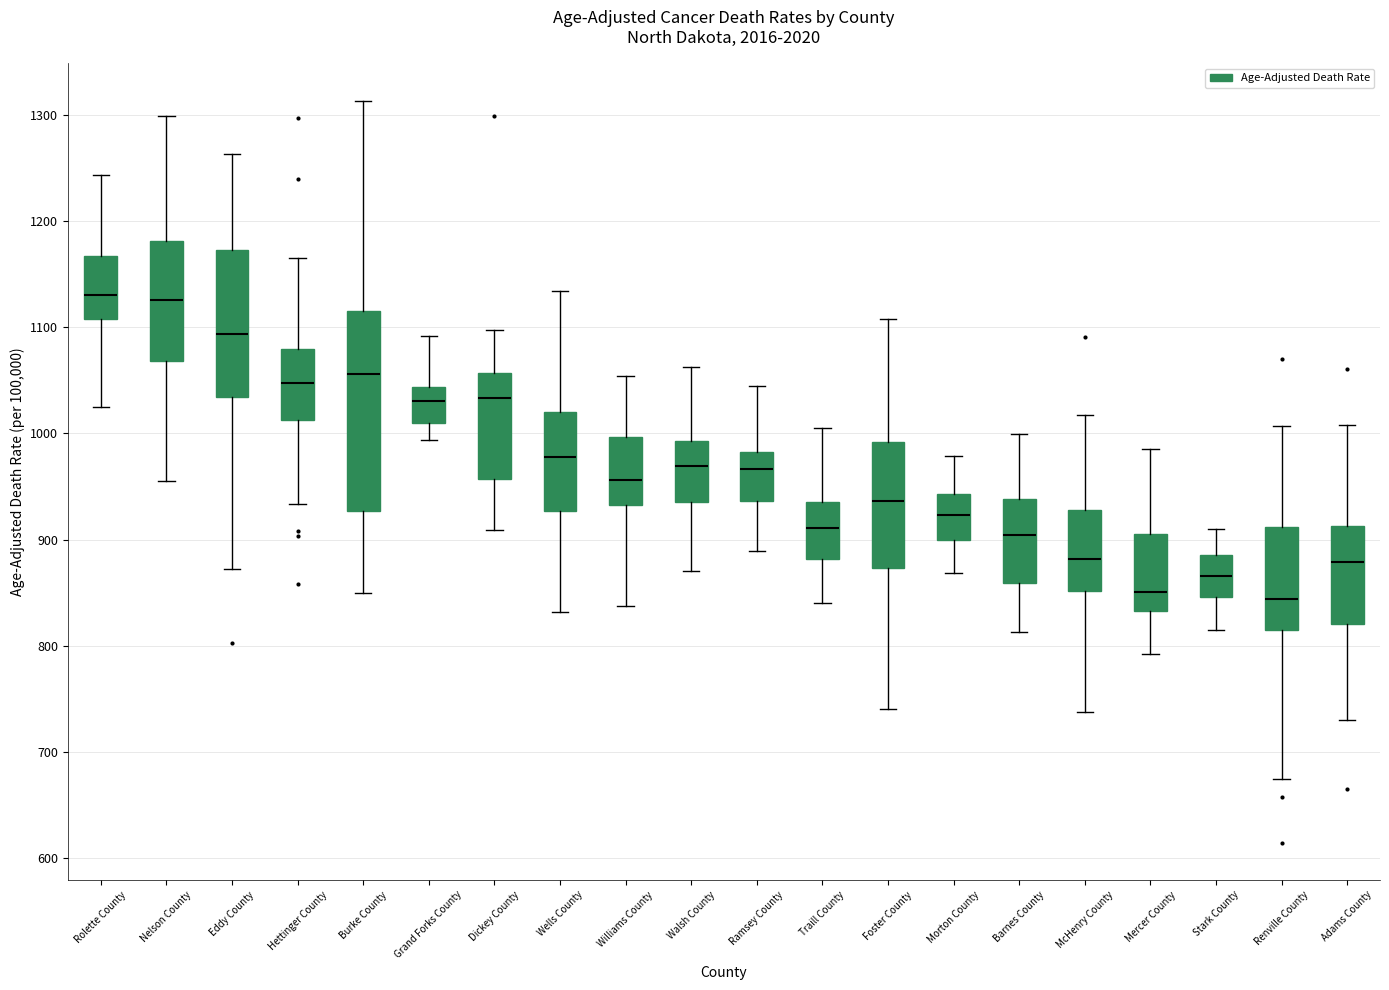

Reading left to right, transcribe this box plot: for each box, give where its median line is, the range the box spans, and where its two whiskers end, as read against the y-axis. The values are not printed on the chart, so give them approximately, as read against the axis.

Rolette County: median 1130, box 1110 to 1170, whiskers 1030 to 1240
Nelson County: median 1130, box 1070 to 1180, whiskers 960 to 1300
Eddy County: median 1090, box 1030 to 1170, whiskers 870 to 1260
Hettinger County: median 1050, box 1010 to 1080, whiskers 930 to 1160
Burke County: median 1060, box 930 to 1120, whiskers 850 to 1310
Grand Forks County: median 1030, box 1010 to 1040, whiskers 990 to 1090
Dickey County: median 1030, box 960 to 1060, whiskers 910 to 1100
Wells County: median 980, box 930 to 1020, whiskers 830 to 1130
Williams County: median 960, box 930 to 1000, whiskers 840 to 1050
Walsh County: median 970, box 940 to 990, whiskers 870 to 1060
Ramsey County: median 970, box 940 to 980, whiskers 890 to 1040
Traill County: median 910, box 880 to 940, whiskers 840 to 1000
Foster County: median 940, box 870 to 990, whiskers 740 to 1110
Morton County: median 920, box 900 to 940, whiskers 870 to 980
Barnes County: median 900, box 860 to 940, whiskers 810 to 1000
McHenry County: median 880, box 850 to 930, whiskers 740 to 1020
Mercer County: median 850, box 830 to 910, whiskers 790 to 990
Stark County: median 870, box 850 to 890, whiskers 820 to 910
Renville County: median 840, box 810 to 910, whiskers 670 to 1010
Adams County: median 880, box 820 to 910, whiskers 730 to 1010